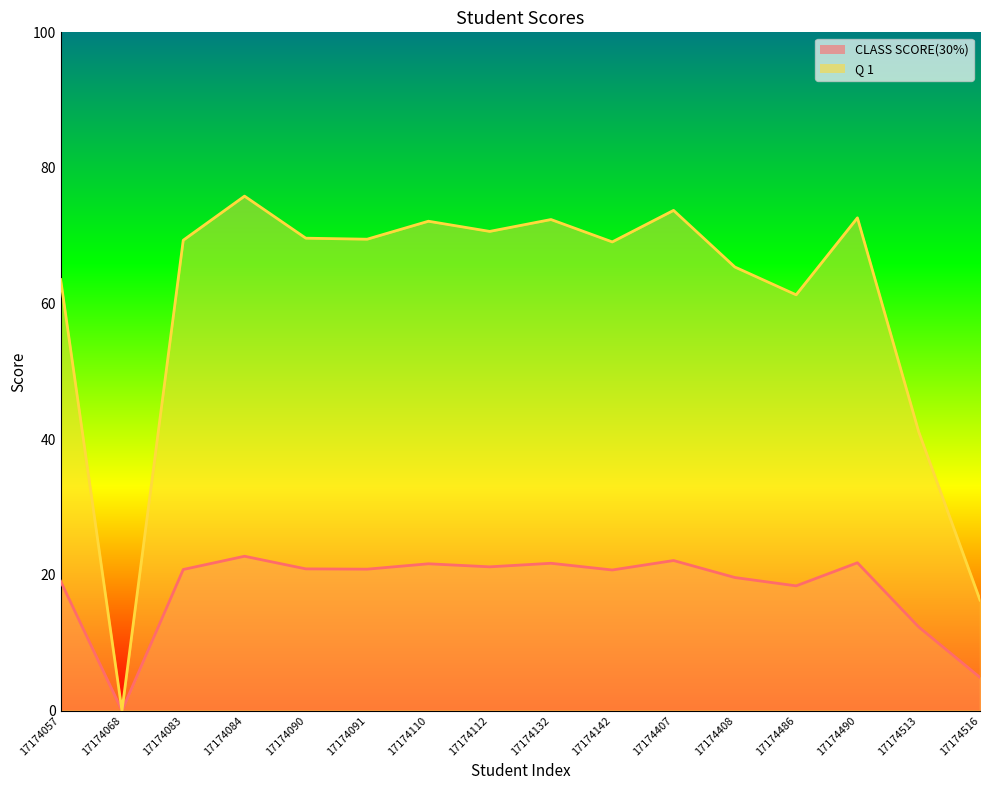

What is the total value across all series at 17174057?

82.6